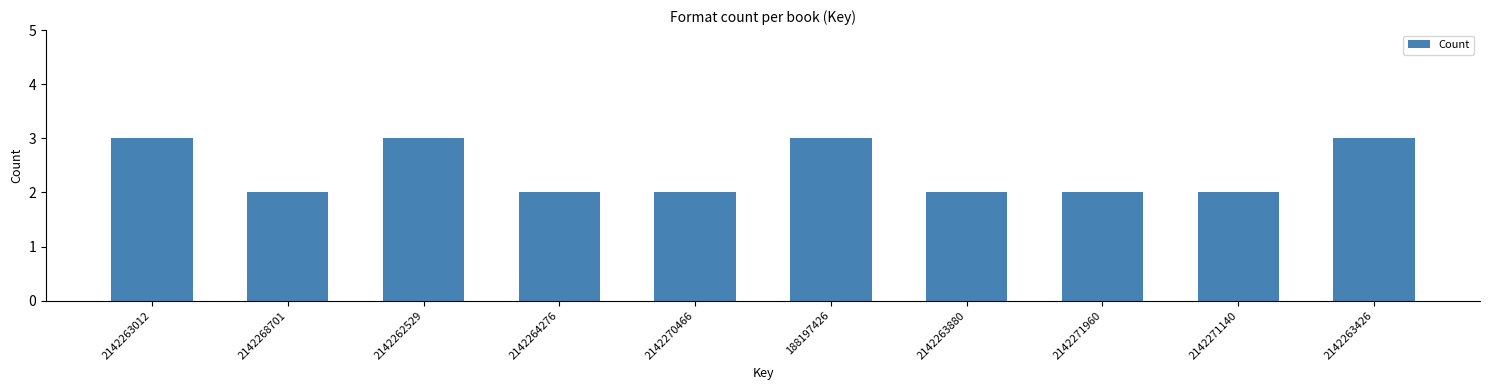

Reading left to right, extract all data points from this chart.

3	2	3	2	2	3	2	2	2	3